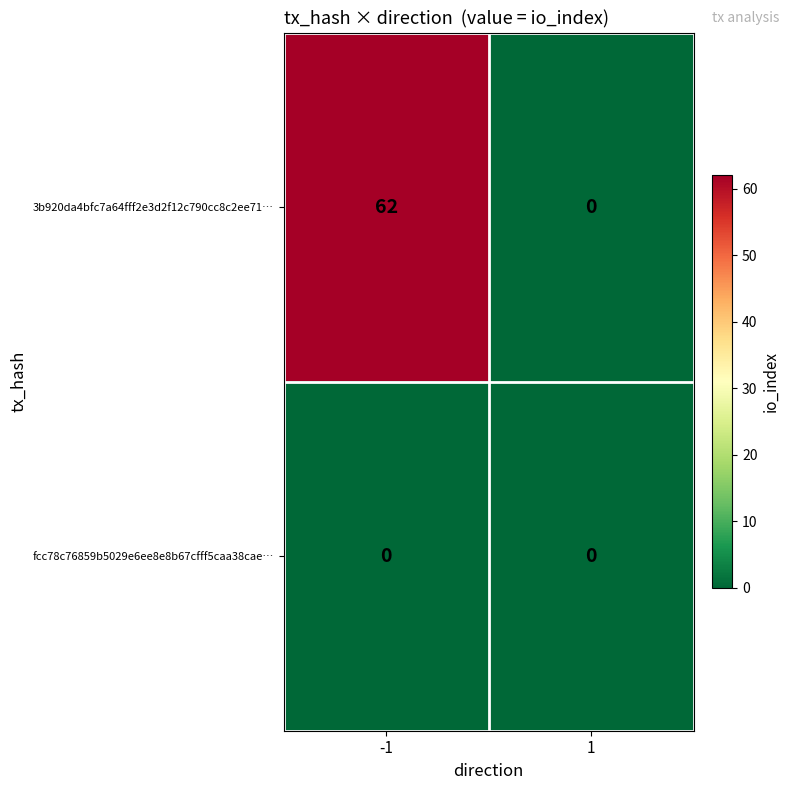

Reading right to left, what are all the values shown in this chart?

3b920da4bfc7a64fff2e3d2f12c790cc8c2ee71…: 1=0	-1=62
fcc78c76859b5029e6ee8e8b67cfff5caa38cae…: 1=0	-1=0